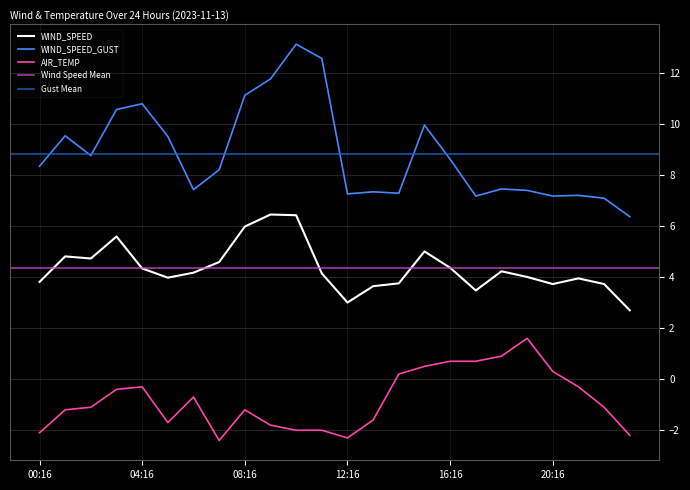

At which category does WIND_SPEED_GUST reach its first local valley?

02:16